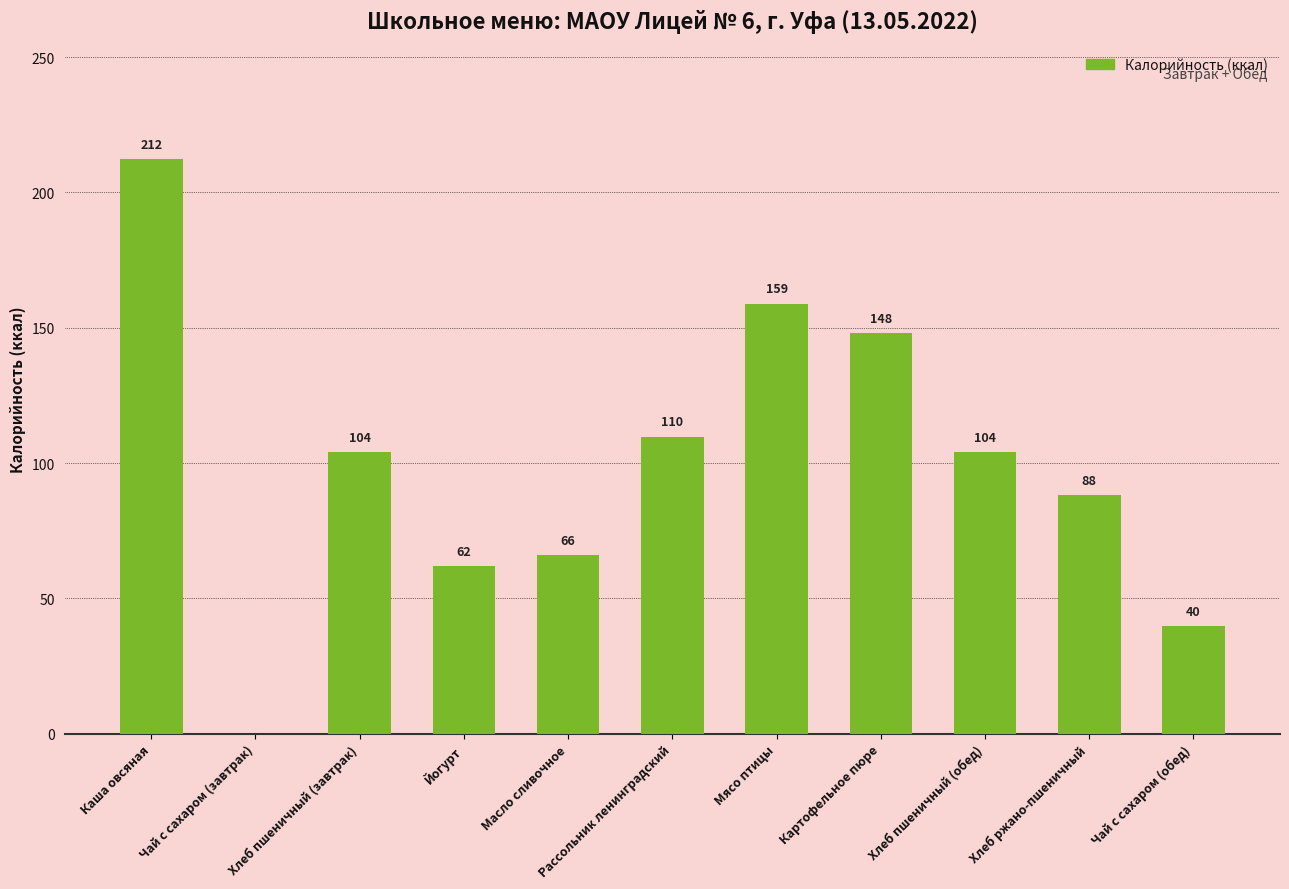

True or false: the data shows 57.0 at Рассольник ленинградский.

False